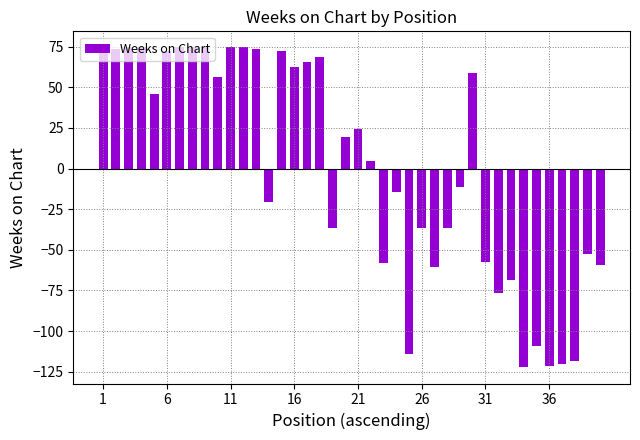

What is the difference between the maximum and minimum values?

197.0